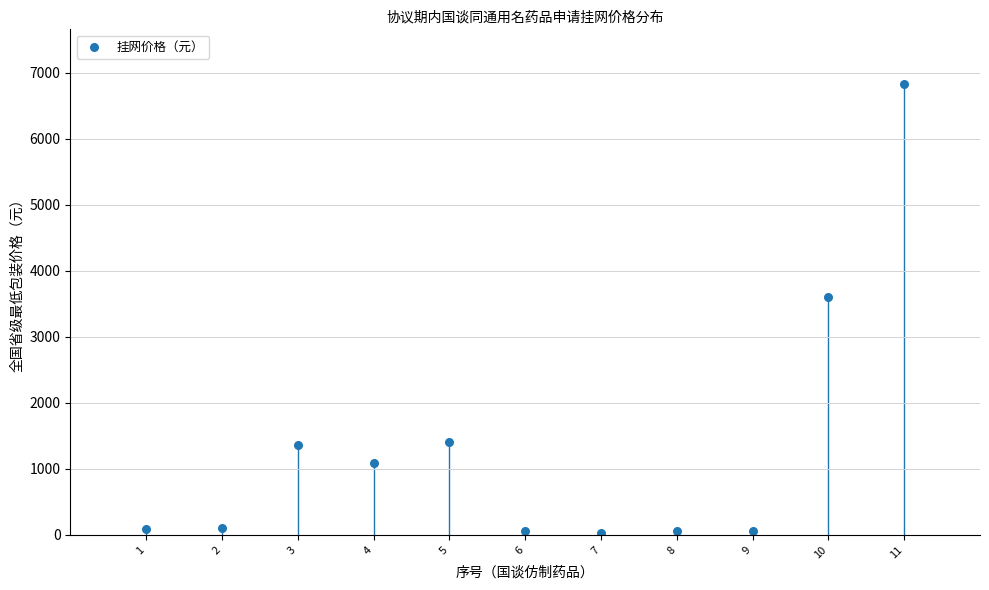

What Y value in the scatter plot is closest to 3435?

3600.0